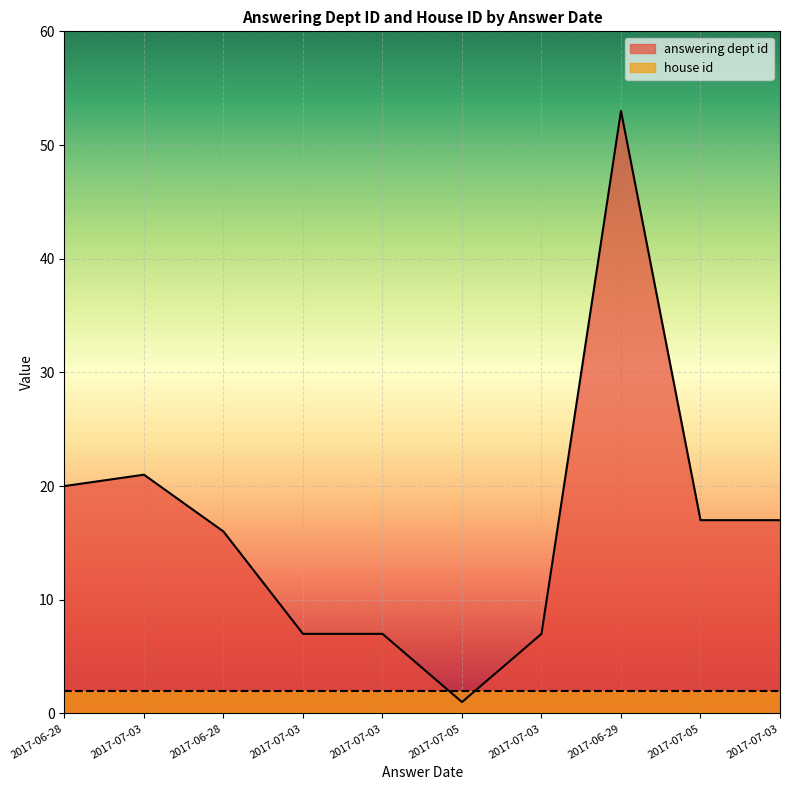

At which category does the data reach its first local valley?

2017-07-05